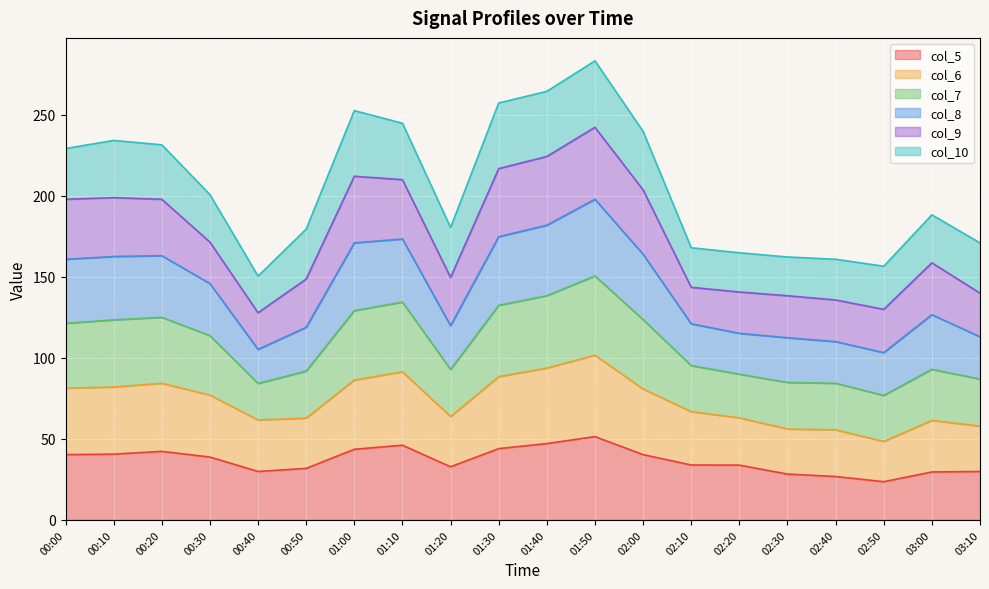

At which label is col_5 closest to 37?

00:30